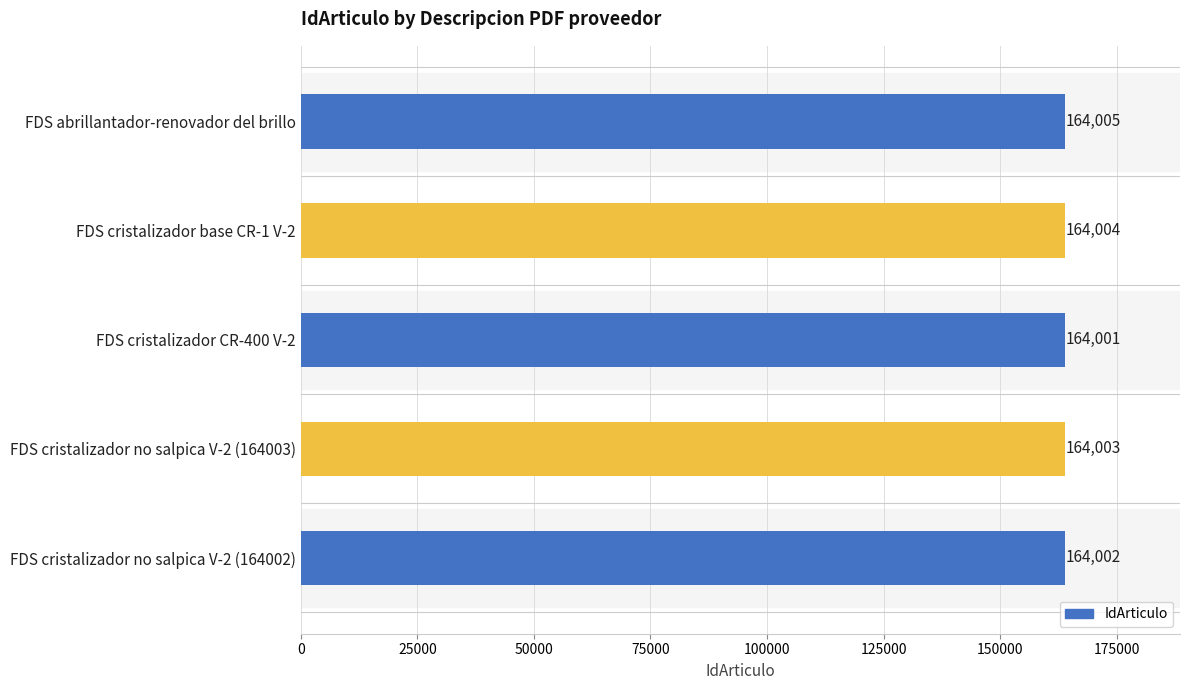

Rank the categories by value from highest to lowest.

FDS abrillantador-renovador del brillo, FDS cristalizador base CR-1 V-2, FDS cristalizador no salpica V-2 (164003), FDS cristalizador no salpica V-2 (164002), FDS cristalizador CR-400 V-2